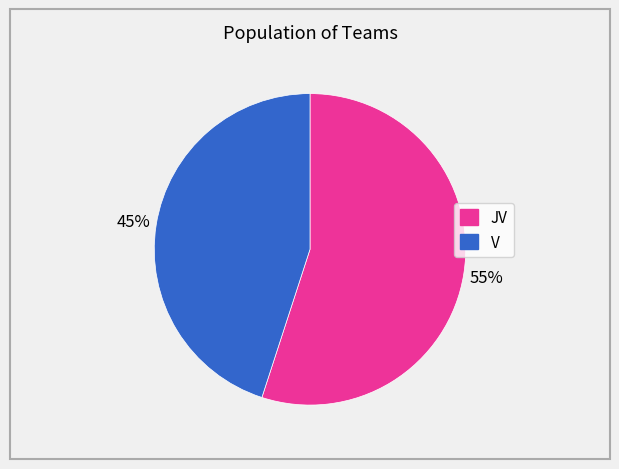

True or false: JV accounts for 55% of the total.

True